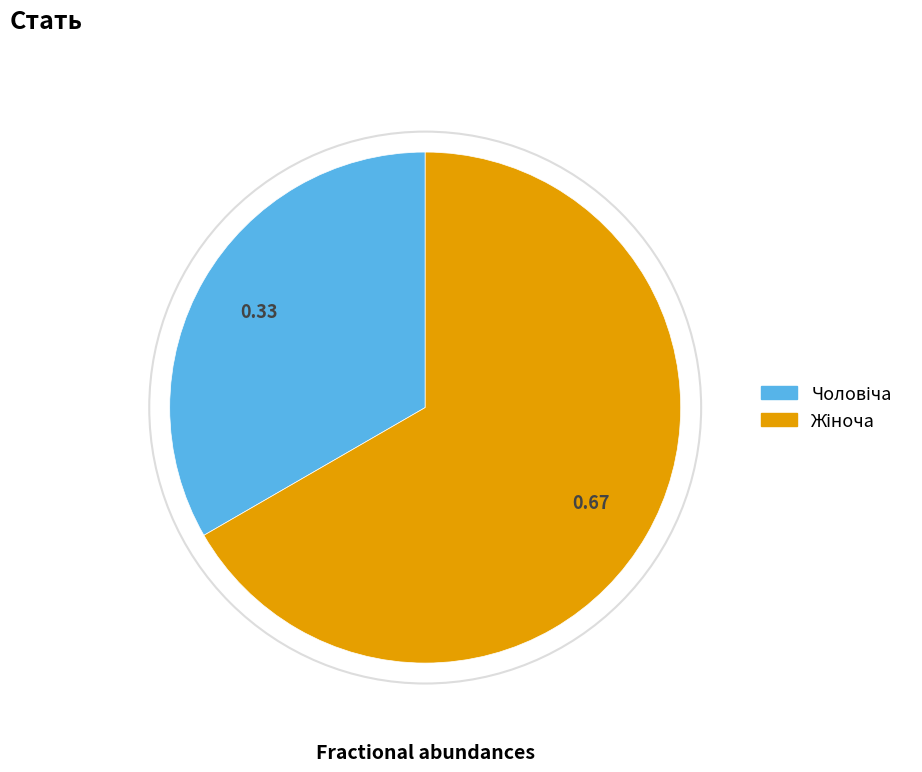

Is there any slice that represents more than half of the pie?

Yes